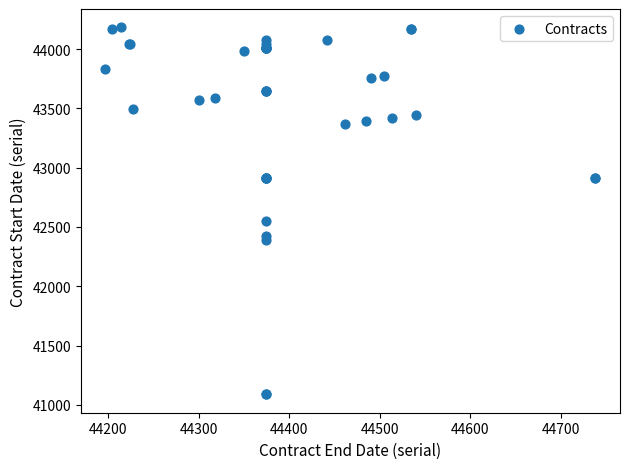

What Y value in the scatter plot is closest to 42635?

42548